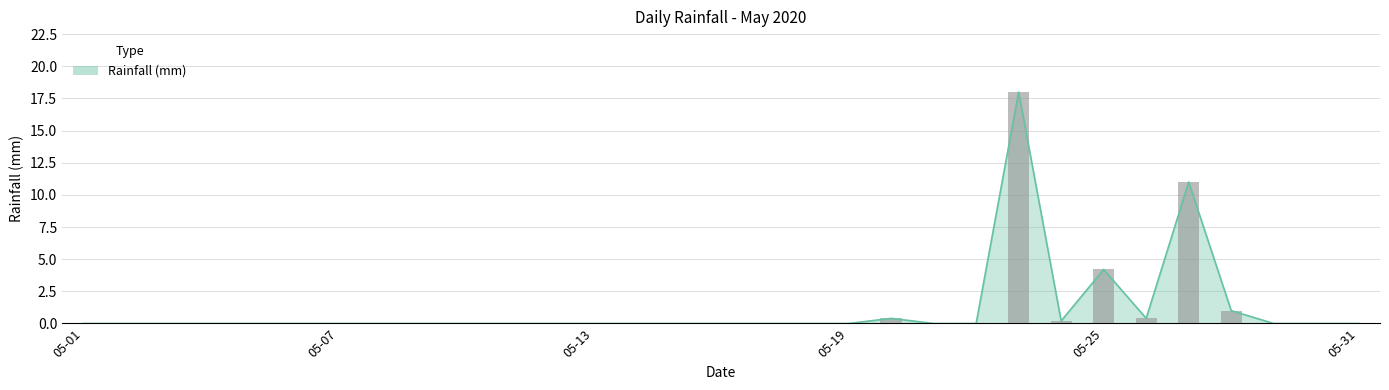

Reading left to right, list all the values displayed in this chart.

0.0	0.0	0.0	0.0	0.0	0.0	0.0	0.0	0.0	0.0	0.0	0.0	0.0	0.0	0.0	0.0	0.0	0.0	0.0	0.4	0.0	0.0	18.0	0.2	4.2	0.4	11.0	1.0	0.0	0.0	0.0